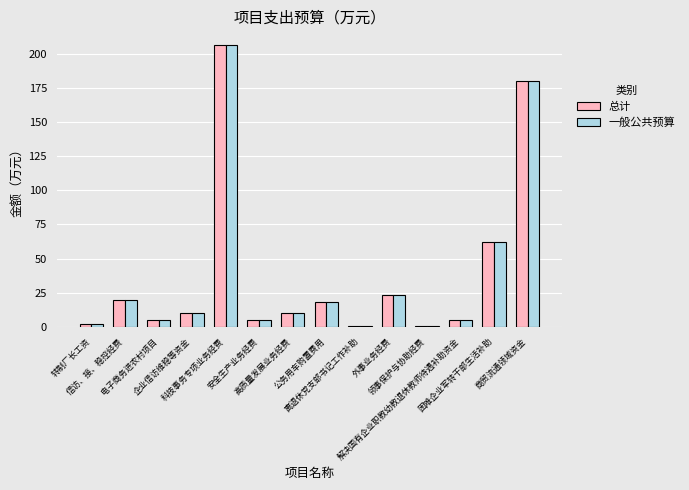

Is it true that 一般公共预算 equals 0.5 at 领事保护与协助经费?

True